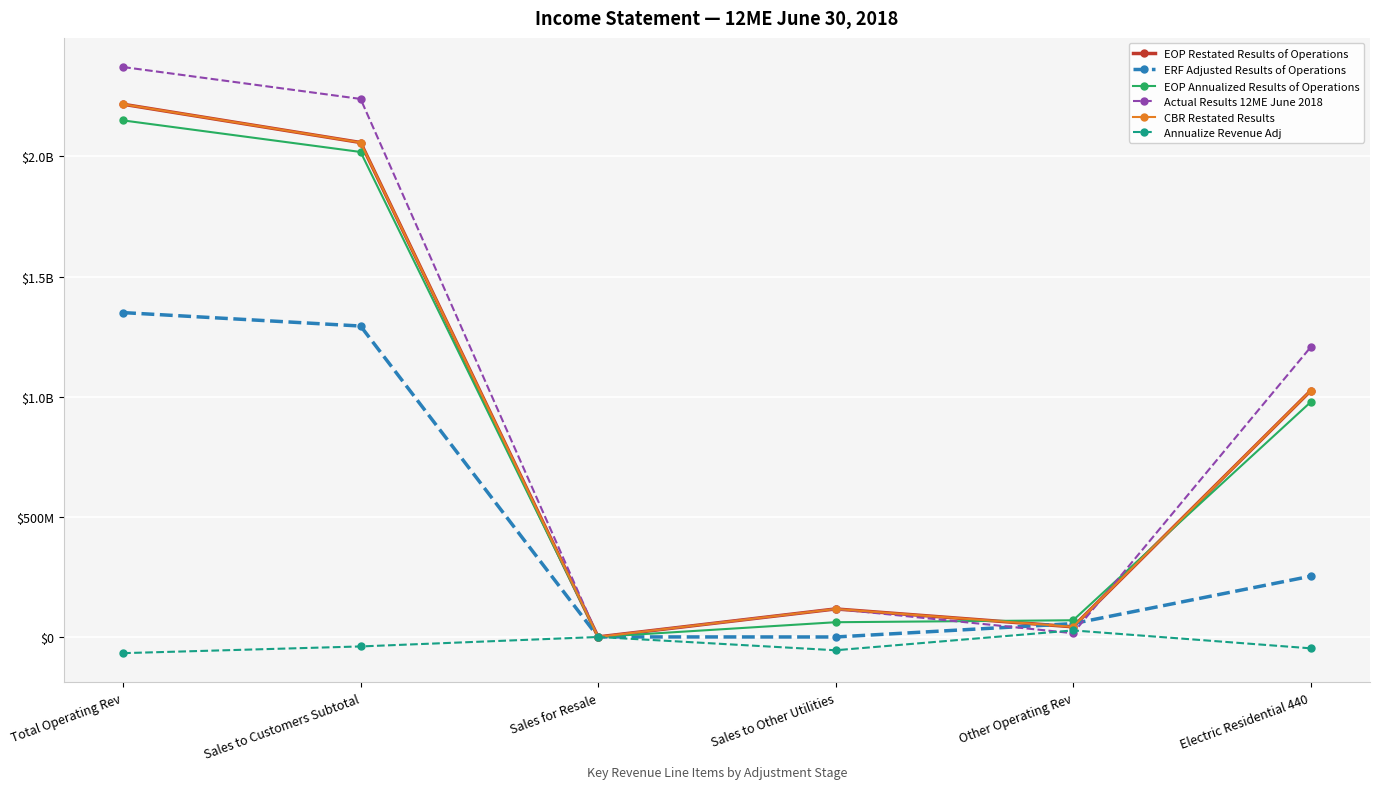

Is this an area chart (filled region under the line)?

No